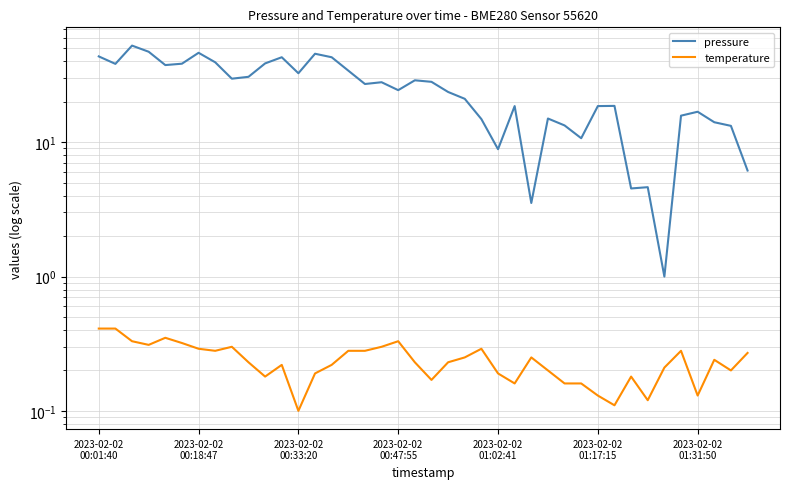

What is the difference between the maximum and minimum values in the pressure series?

51.5